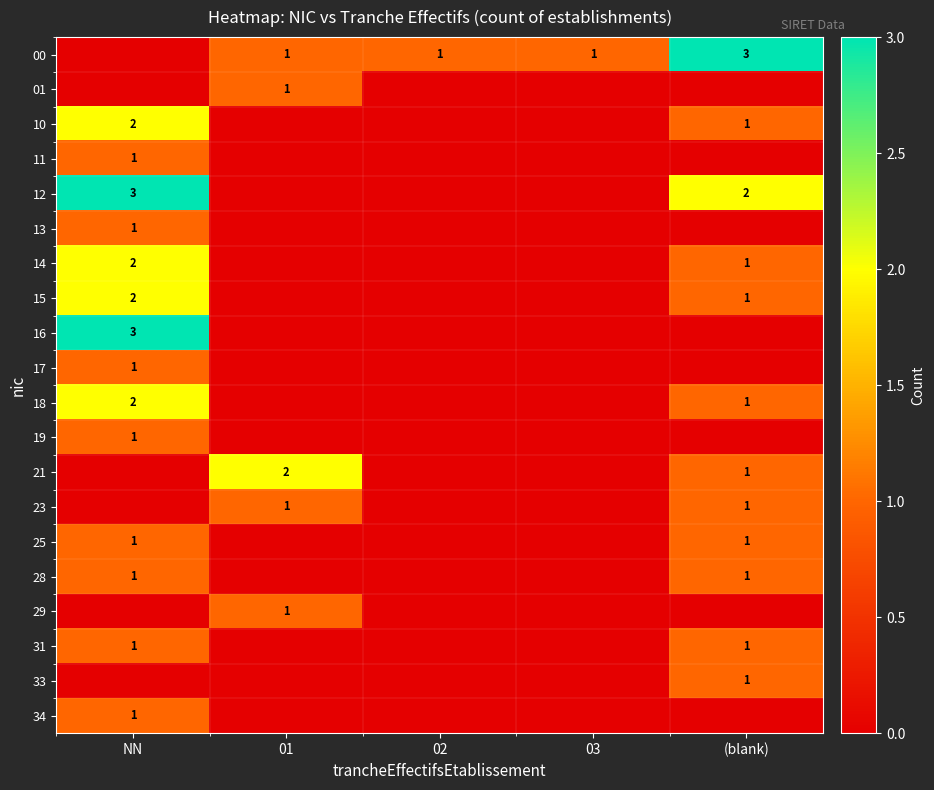

At how many categories does at least one series exceed 2?

2